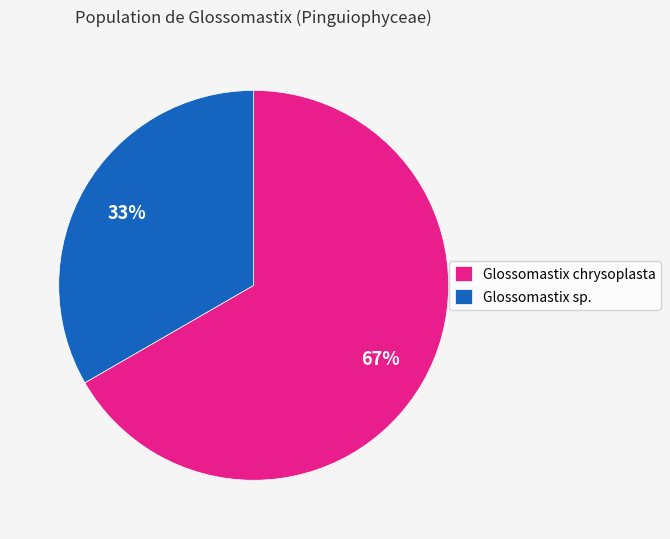

Is there any slice that represents more than half of the pie?

Yes